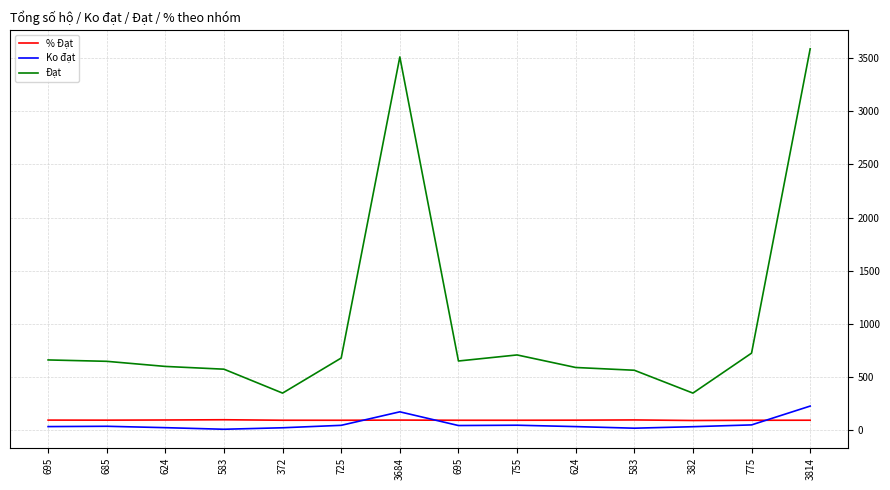

Between 372 and 685, which is larger?

685